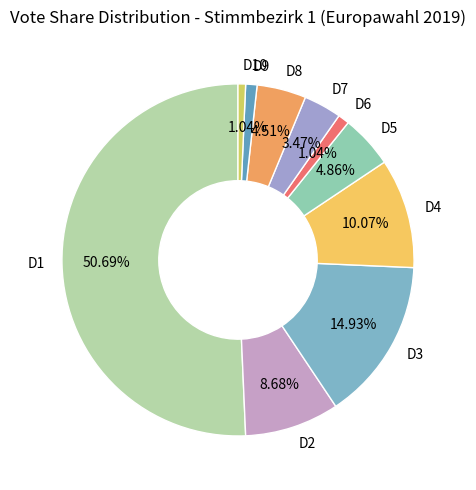

How many segments does this pie chart have?

10